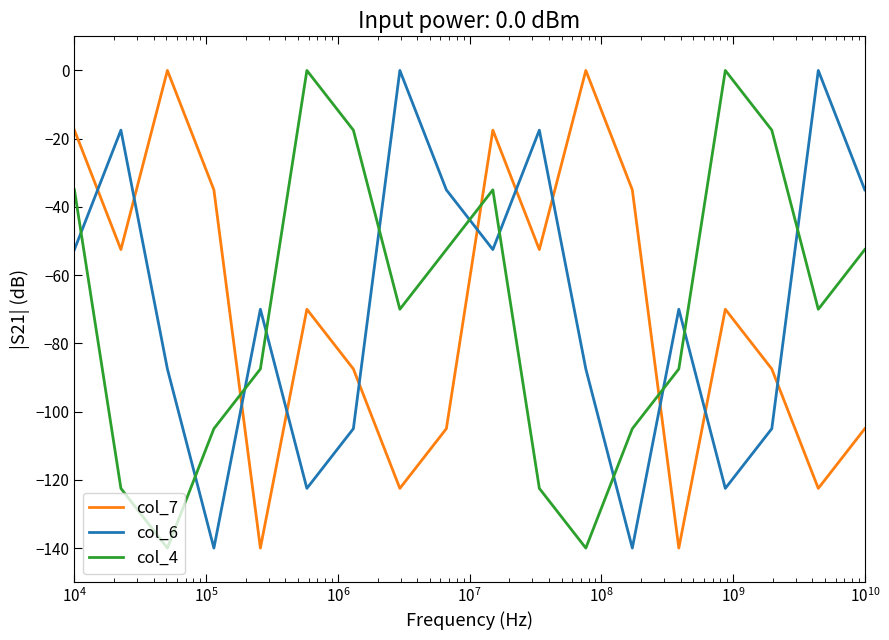

What is the difference between the maximum and minimum values in the col_7 series?

140.0